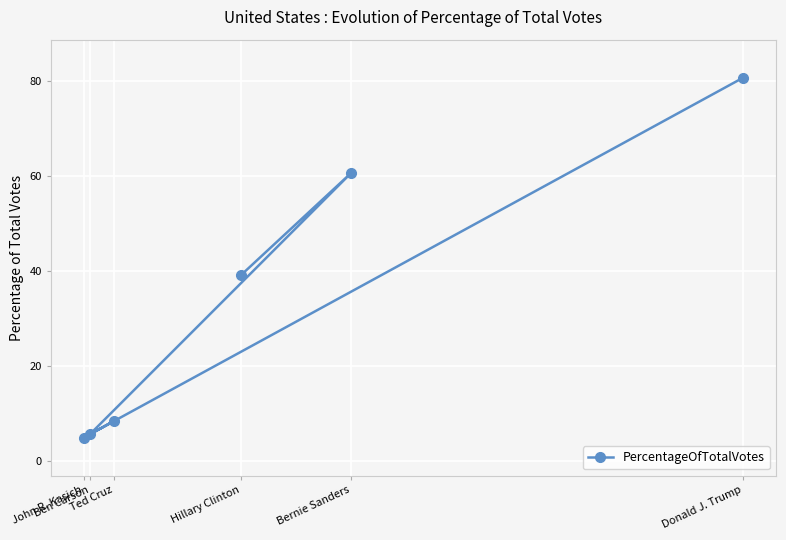

How many data points are above 39?

3